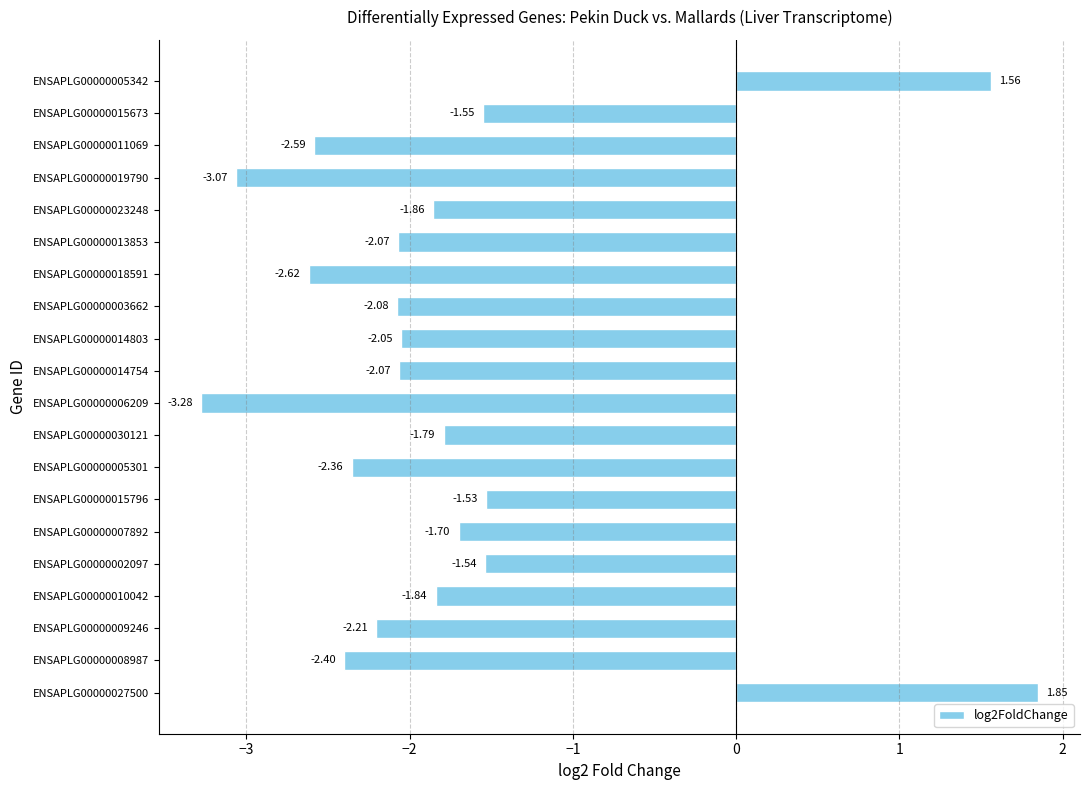

What is the sum of all values?

-35.2